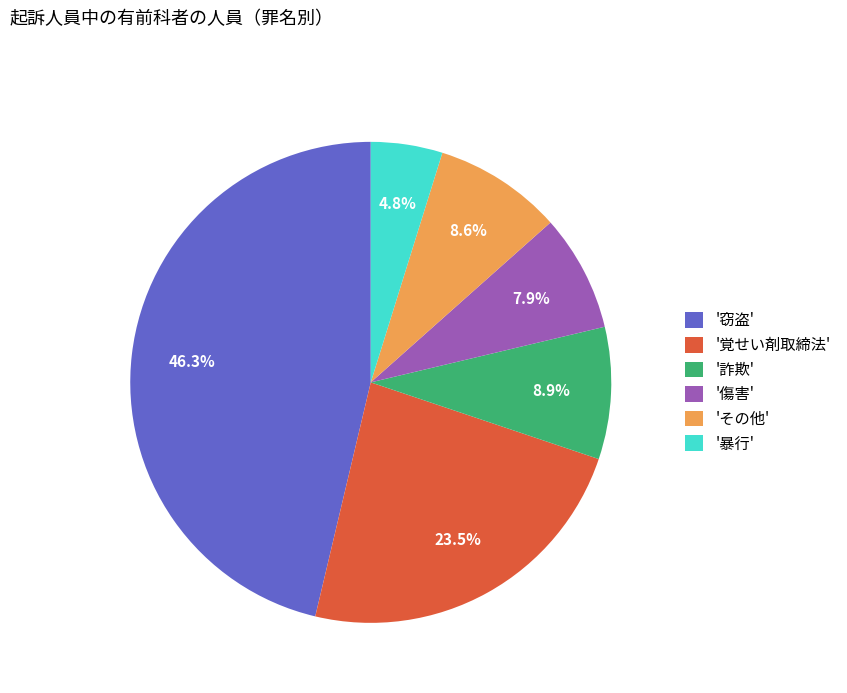

Is there a majority slice in this chart?

No